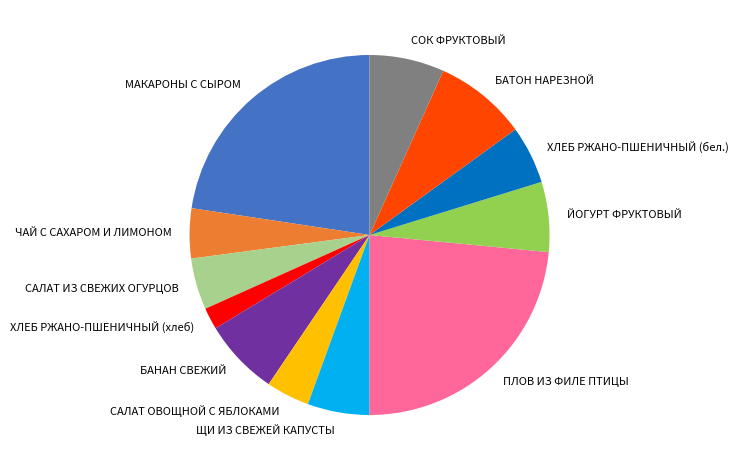

Combined, do СОК ФРУКТОВЫЙ and МАКАРОНЫ С СЫРОМ account for over 50%?

No